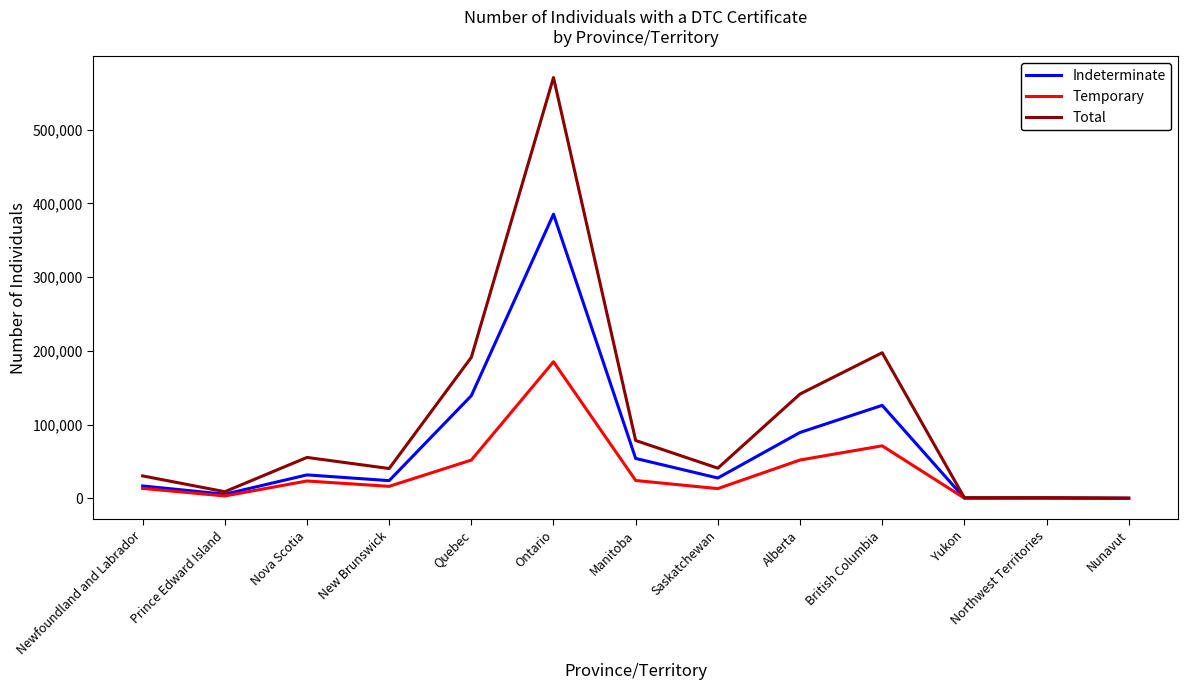

Is it true that Indeterminate equals 63543 at Quebec?

False